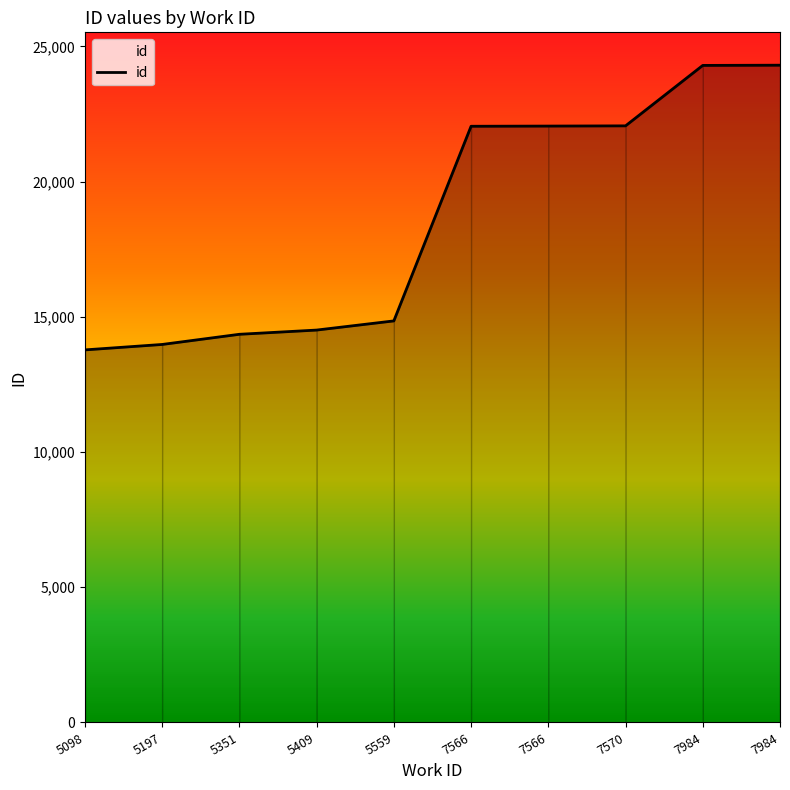

True or false: the data has more than 0 interior local peaks.

False